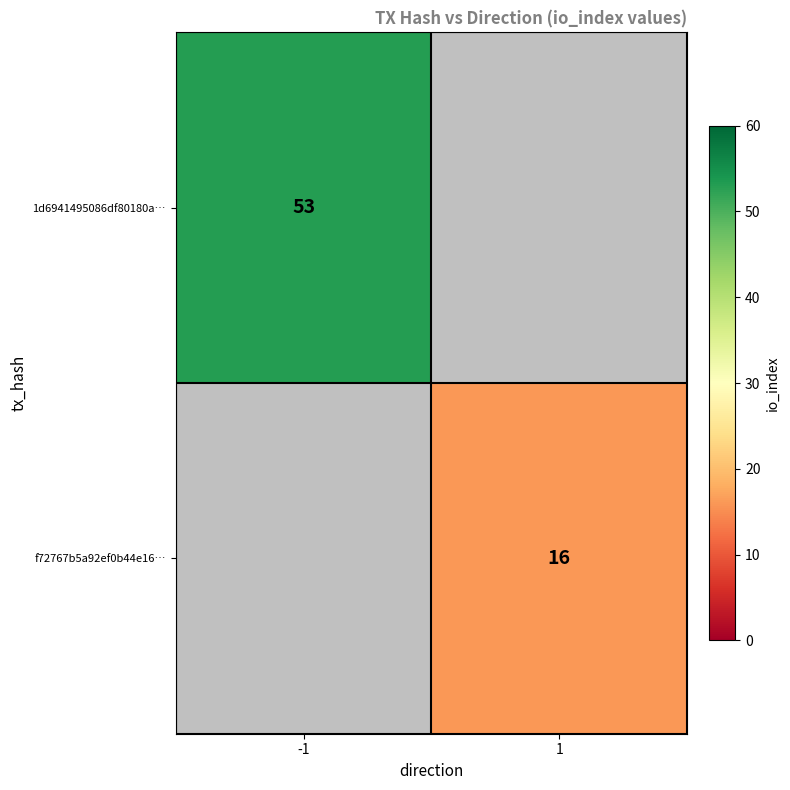

Which label corresponds to the largest value in the chart?

-1